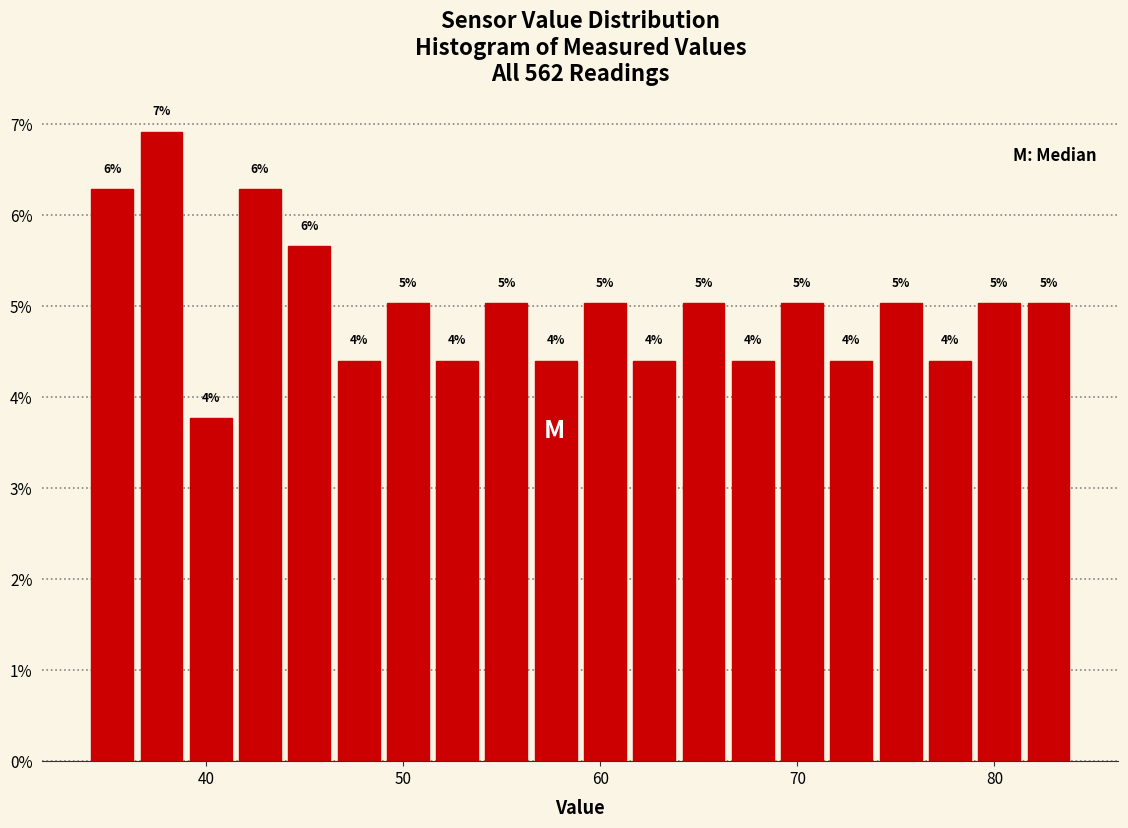

Read against the x-axis, roughly where is the centre of the tallest bar?

38